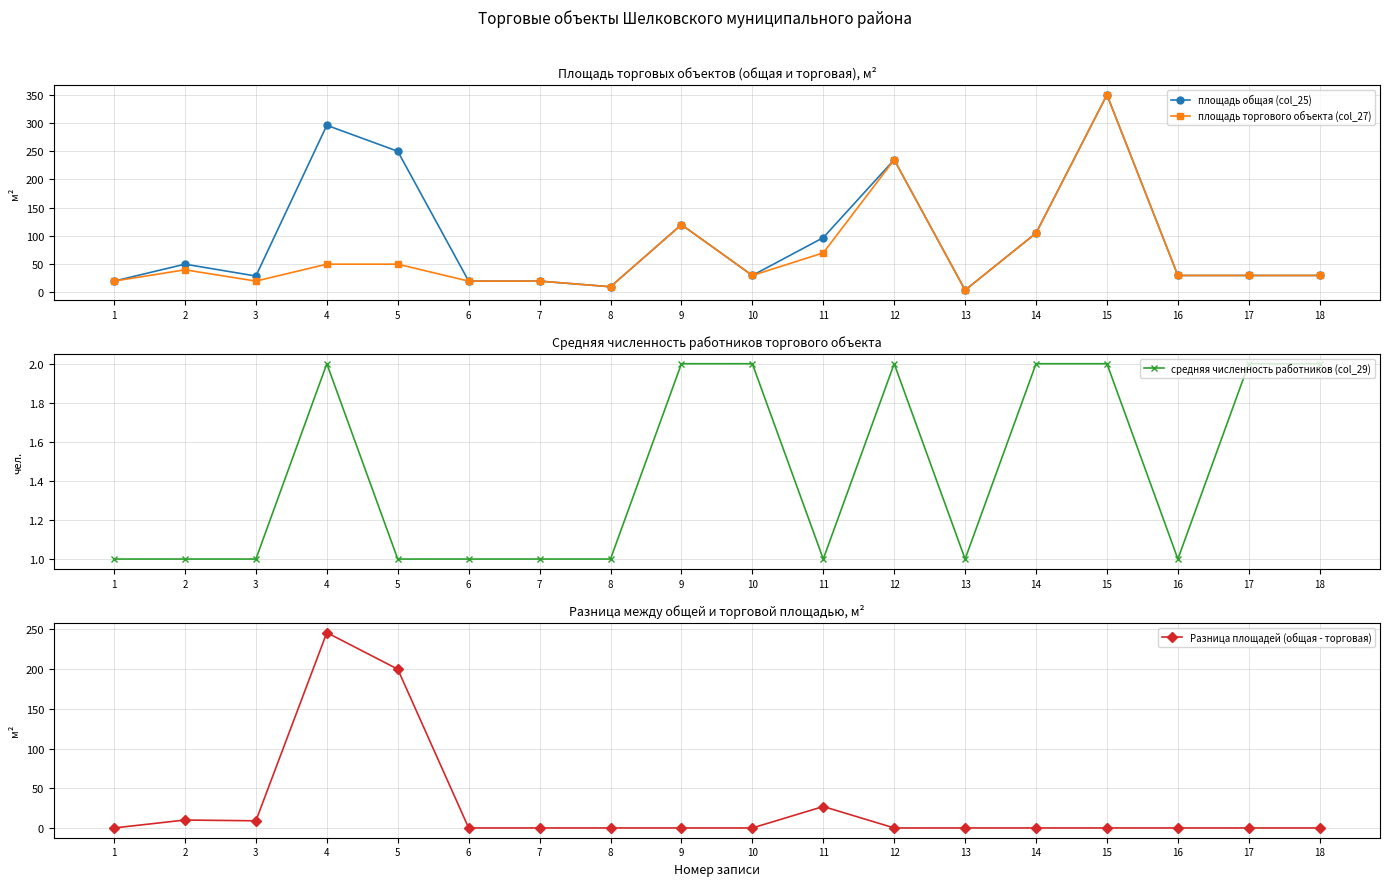

At which label does площадь общая (col_25) reach its peak?

15